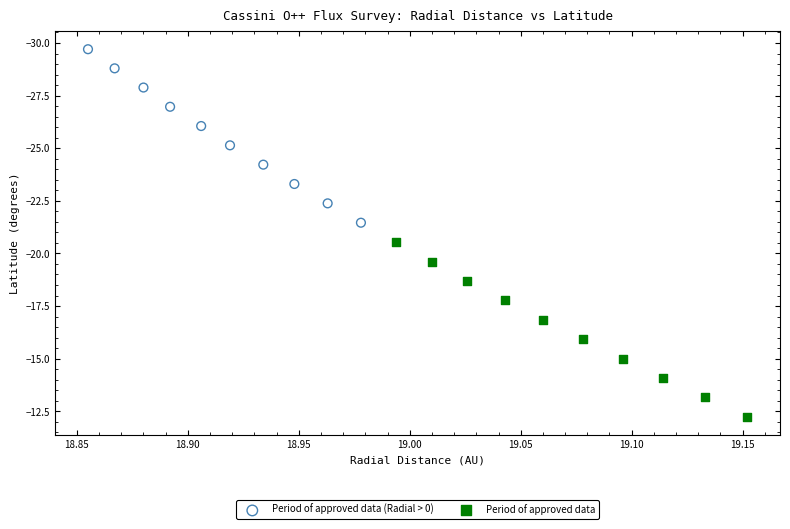

Which series contains the lowest Y value?

Period of approved data (Radial > 0)